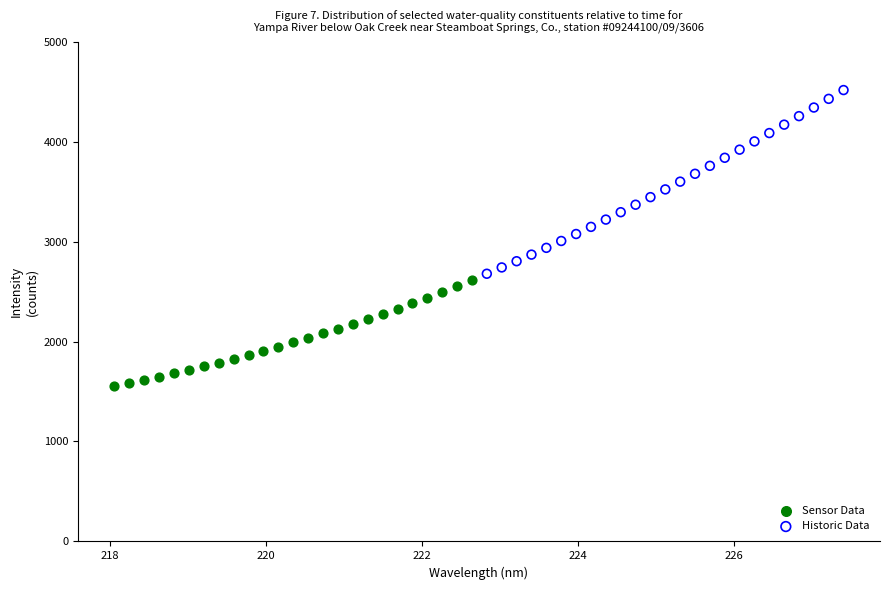

Which series has the widest spread of Y values?

Historic Data